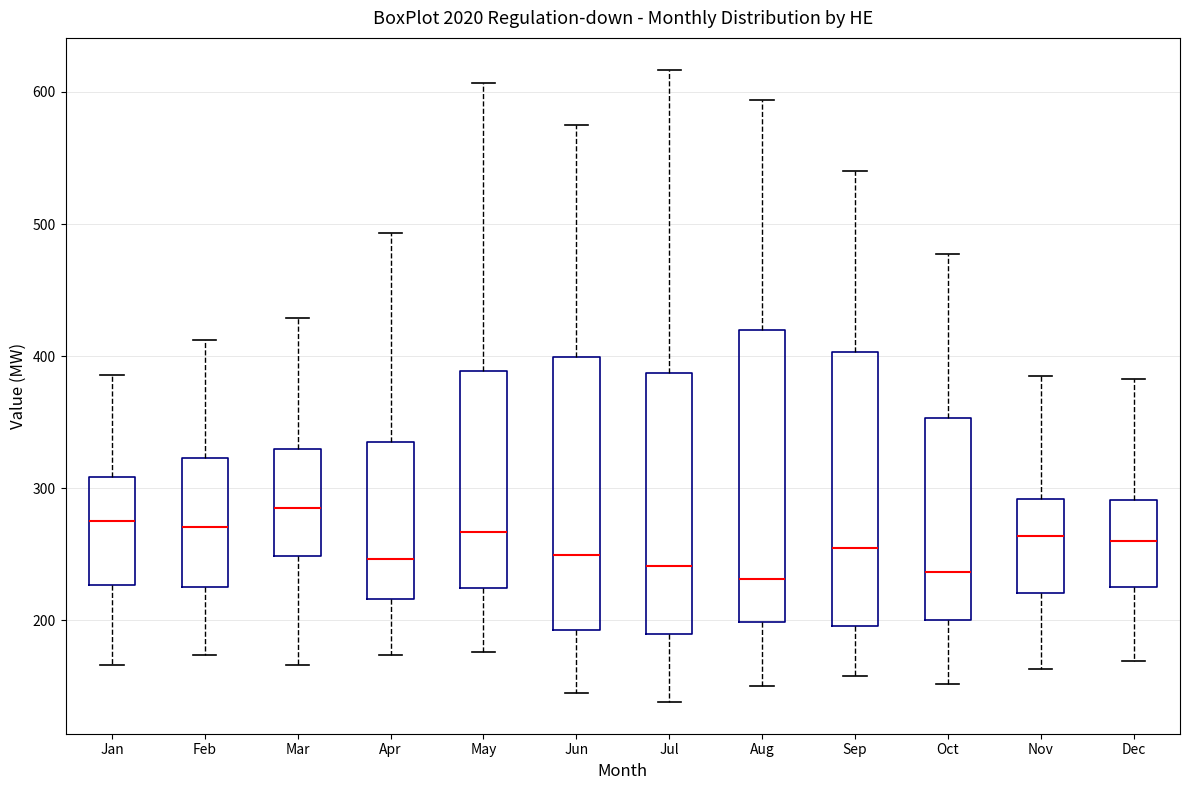

Reading left to right, read every box against the y-axis: the position of its median line, the range the box covers, and the ends of its whiskers. The values are not printed on the chart, so give them approximately, as read against the axis.

Jan: median 280, box 230 to 310, whiskers 170 to 390
Feb: median 270, box 230 to 320, whiskers 170 to 410
Mar: median 290, box 250 to 330, whiskers 170 to 430
Apr: median 250, box 220 to 330, whiskers 170 to 490
May: median 270, box 220 to 390, whiskers 180 to 610
Jun: median 250, box 190 to 400, whiskers 150 to 580
Jul: median 240, box 190 to 390, whiskers 140 to 620
Aug: median 230, box 200 to 420, whiskers 150 to 590
Sep: median 260, box 200 to 400, whiskers 160 to 540
Oct: median 240, box 200 to 350, whiskers 150 to 480
Nov: median 260, box 220 to 290, whiskers 160 to 390
Dec: median 260, box 230 to 290, whiskers 170 to 380